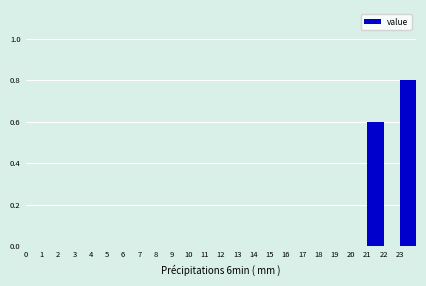

Reading left to right, list every bar in this chart as the range it spans on the x-axis followed by its height. The values are not printed on the chart, so give them approximately, as read against the axis.

0 to 1: 0
1 to 2: 0
2 to 3: 0
3 to 4: 0
4 to 5: 0
5 to 6: 0
6 to 7: 0
7 to 8: 0
8 to 9: 0
9 to 10: 0
10 to 11: 0
11 to 12: 0
12 to 13: 0
13 to 14: 0
14 to 15: 0
15 to 16: 0
16 to 17: 0
17 to 18: 0
18 to 19: 0
19 to 20: 0
20 to 21: 0
21 to 22: 0.6
22 to 23: 0
23 to 24: 0.8